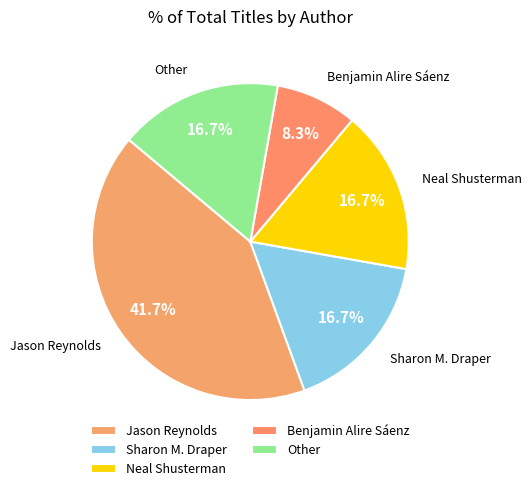

Count the number of slices in the pie.

5